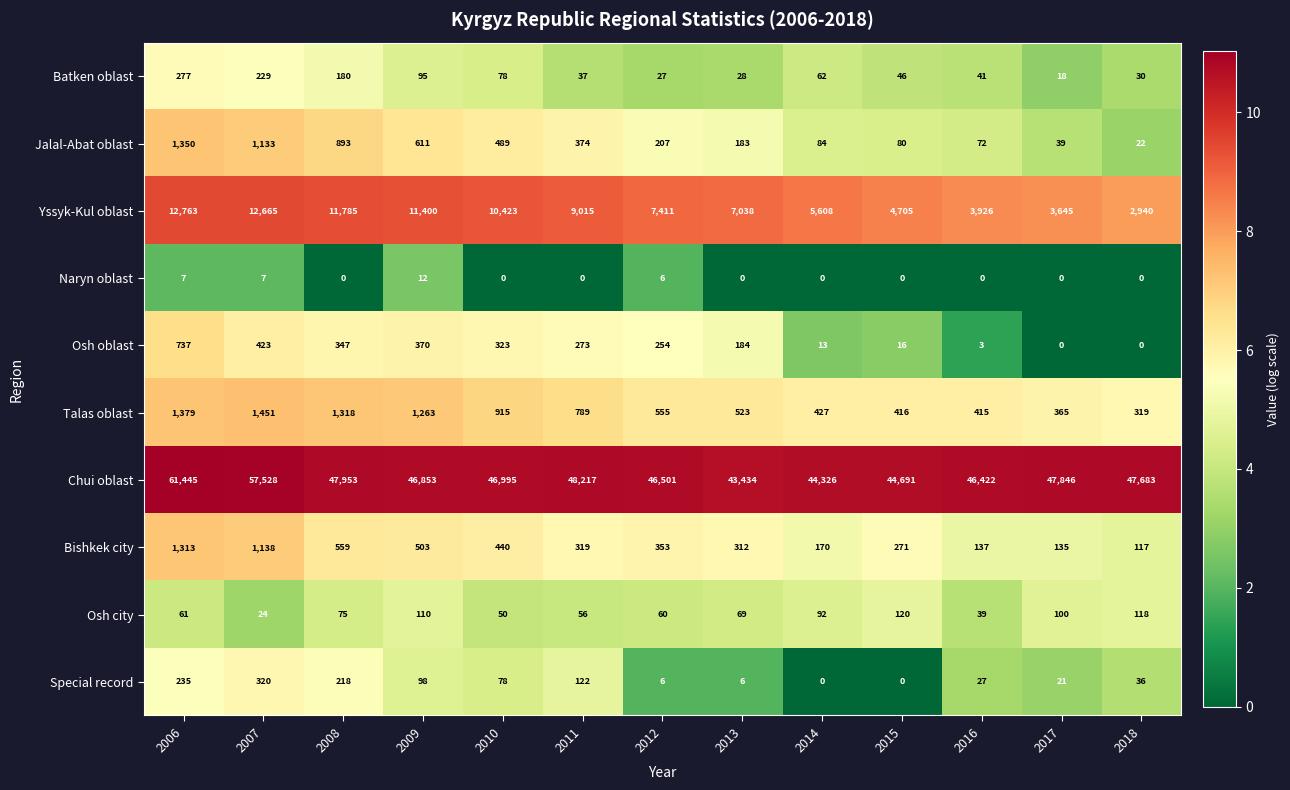

What is the difference between the maximum and minimum values in the Osh oblast series?

737